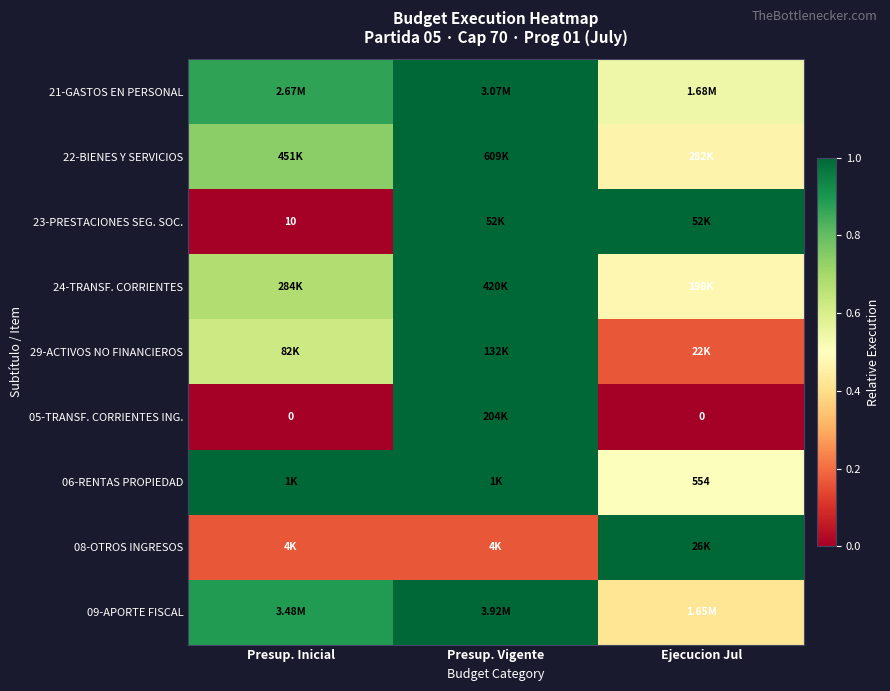

What is the average value of the 29-ACTIVOS NO FINANCIEROS series?

0.6